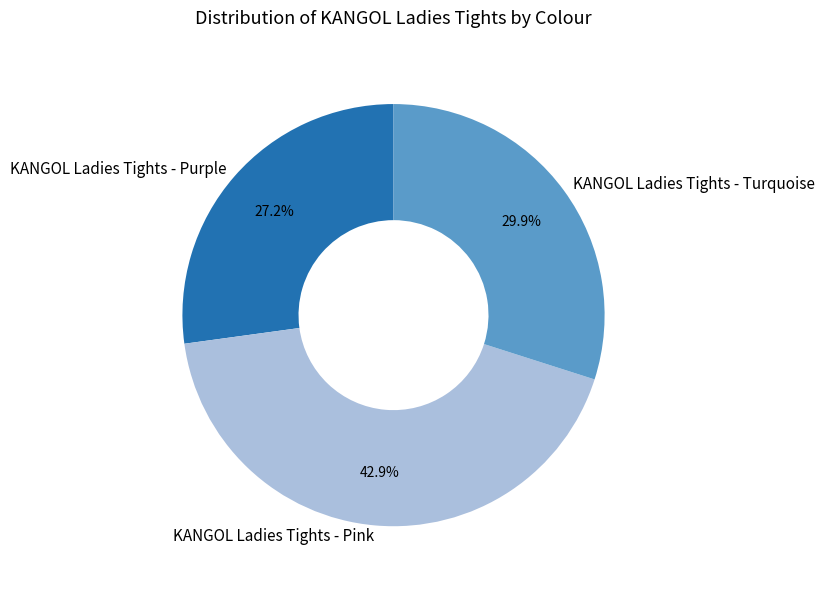

Count the number of slices in the pie.

3